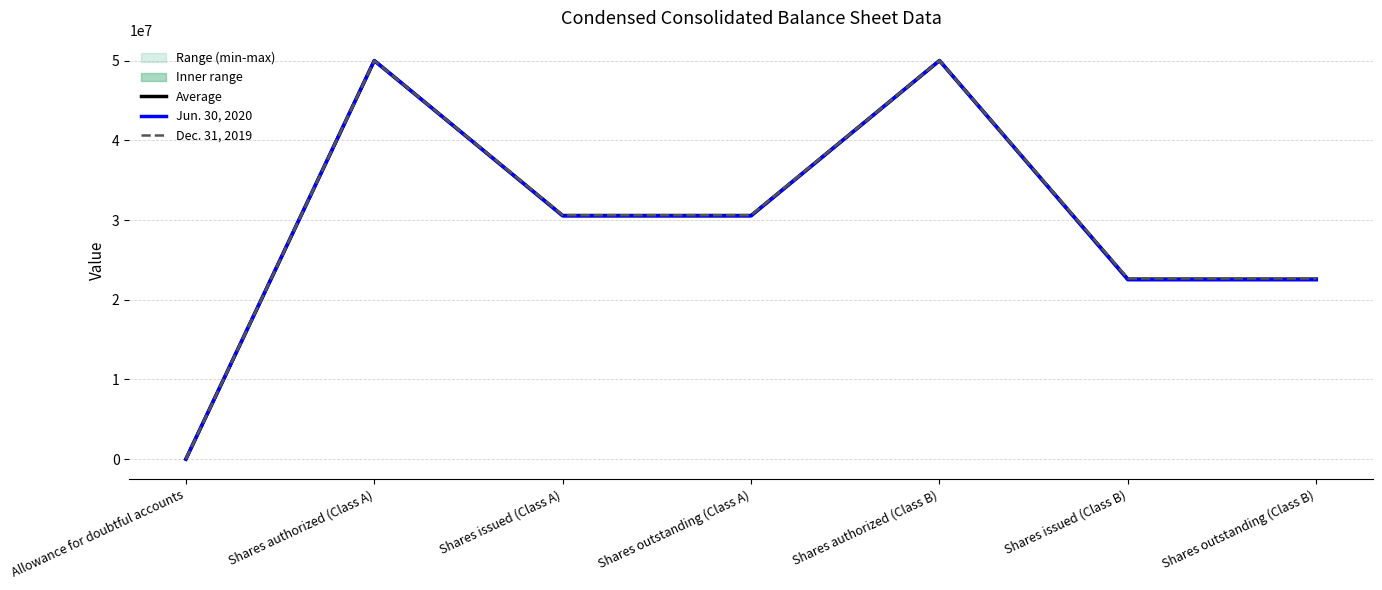

What value does the Jun. 30, 2020 series have at Shares authorized (Class A)?

50000000.0